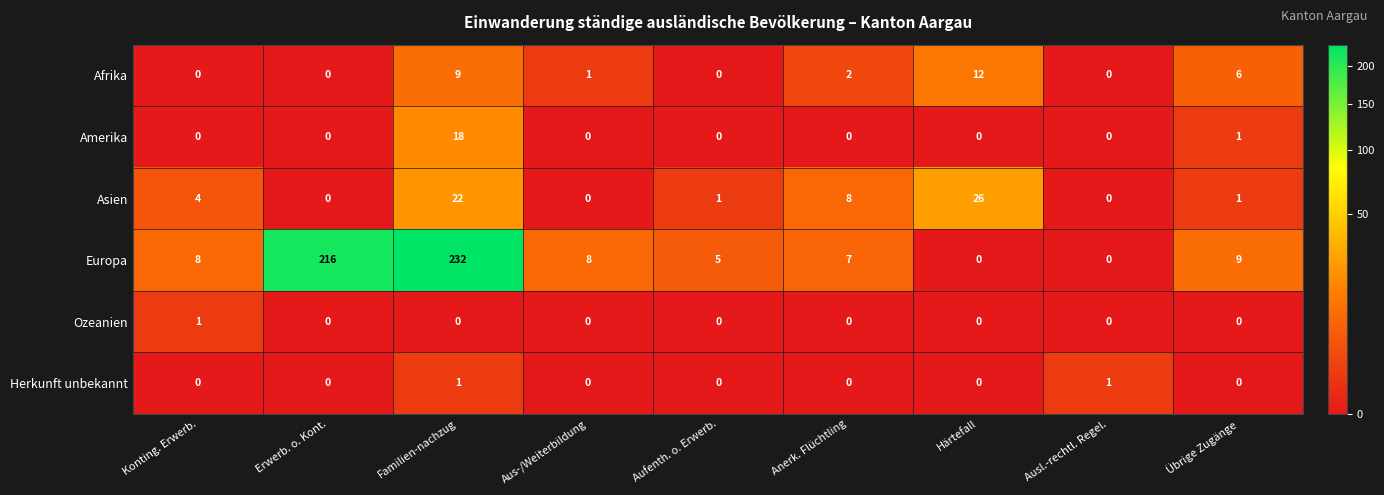

Which series has the largest total across all categories?

Europa